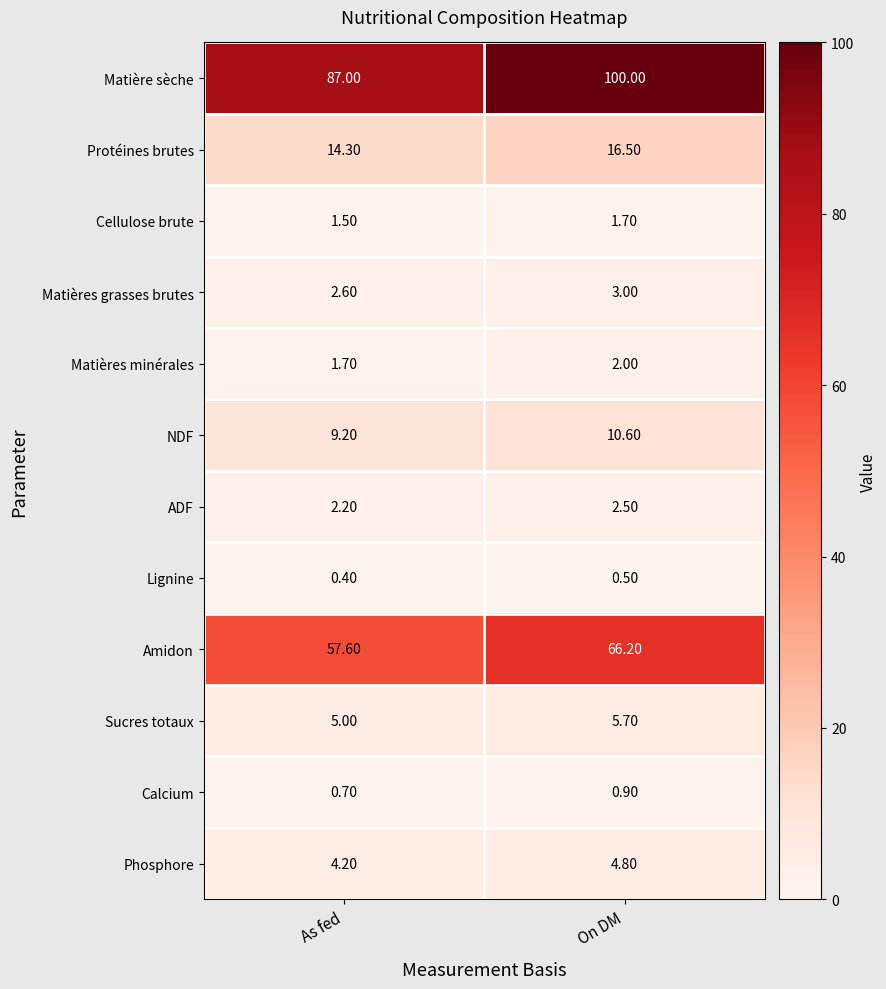

Which series has the widest spread of values?

Matière sèche